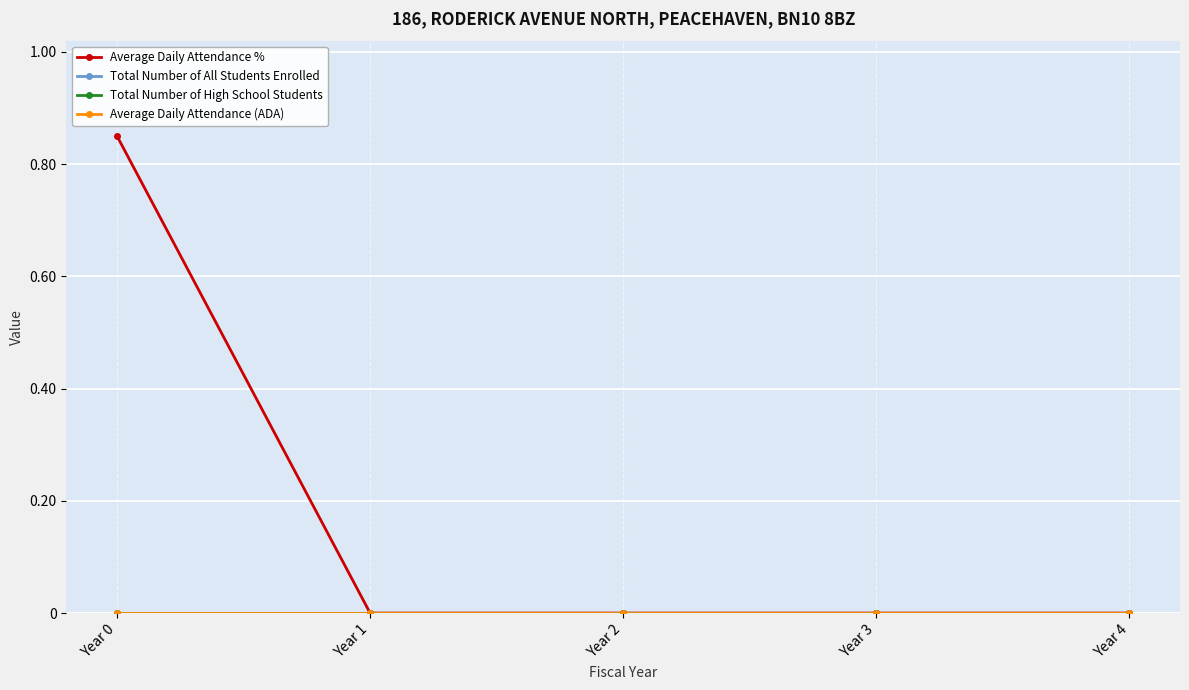

Reading left to right, list all the values displayed in this chart.

Average Daily Attendance %: 0.8	0.0	0.0	0.0	0.0
Total Number of All Students Enrolled: 0.0	0.0	0.0	0.0	0.0
Total Number of High School Students: 0.0	0.0	0.0	0.0	0.0
Average Daily Attendance (ADA): 0.0	0.0	0.0	0.0	0.0